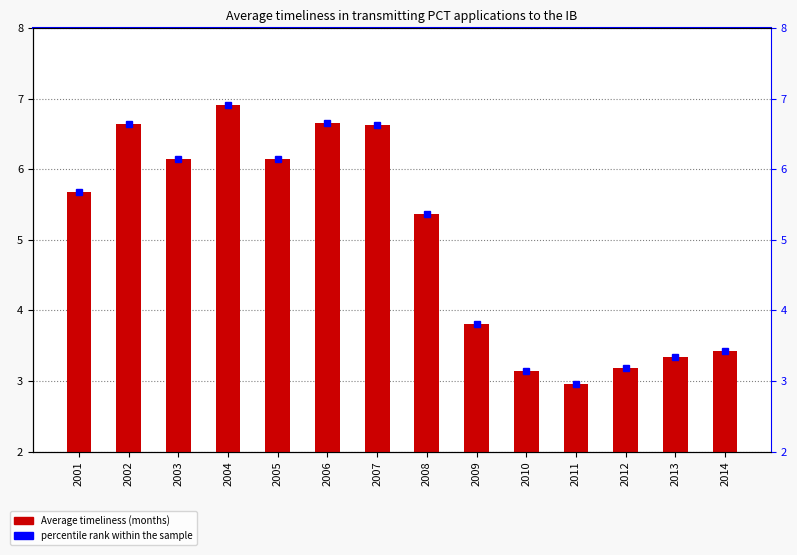

What is the value of the Average_timiliness bar at the 10th from the left?

3.1